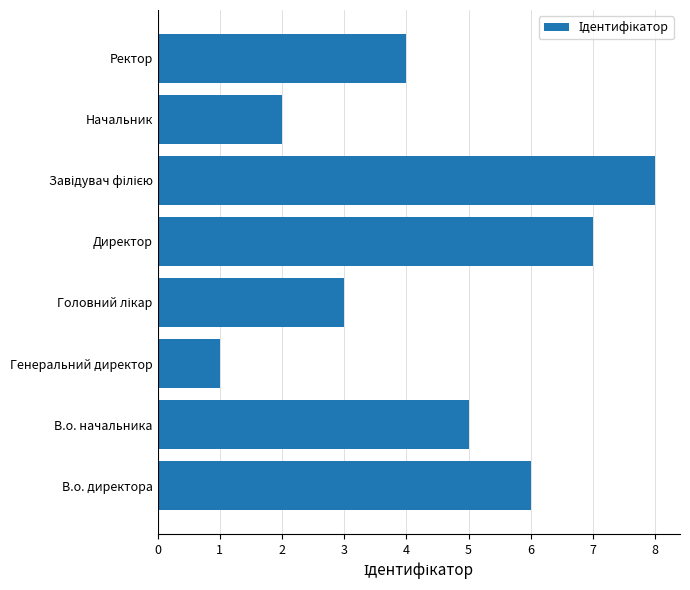

Which has a higher value, Ректор or Директор?

Директор